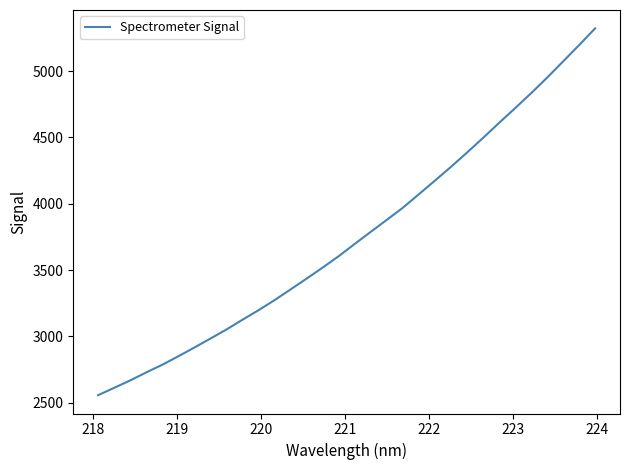

What is the greatest value displayed?

5323.2